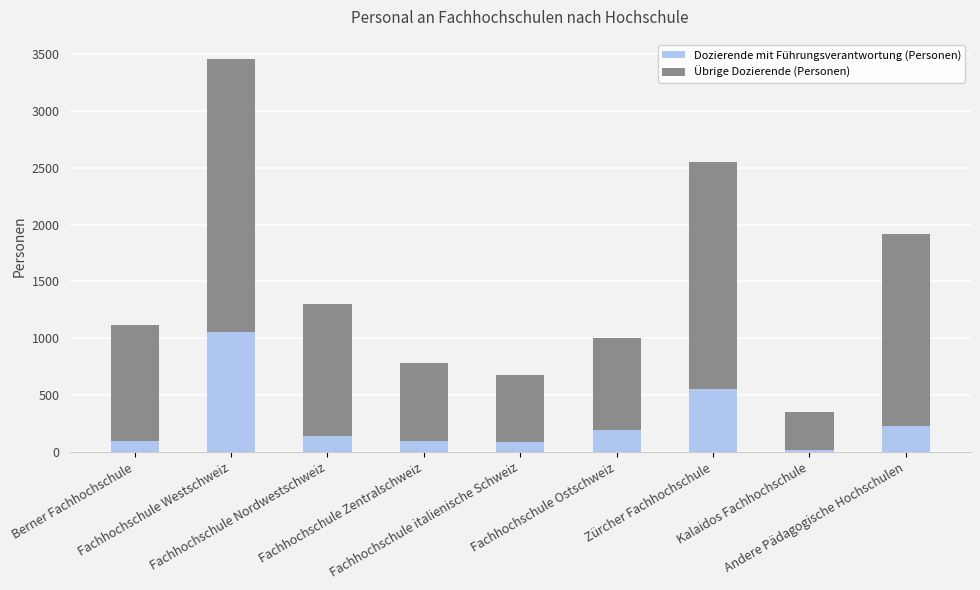

What is the difference between the maximum and minimum values in the Dozierende mit Führungsverantwortung (Personen) series?

1038